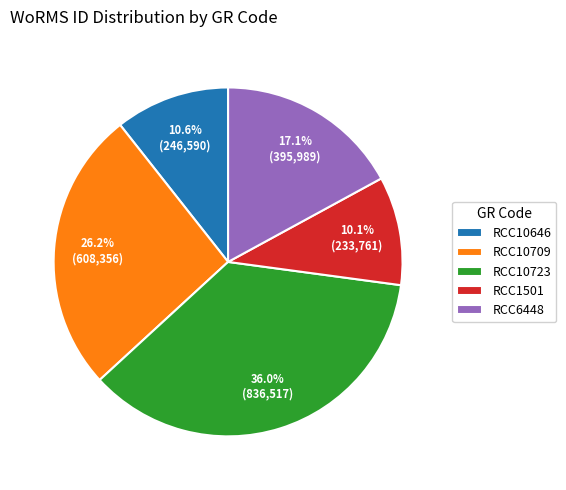

Do RCC10723 and RCC10709 together represent more than half of the pie?

Yes